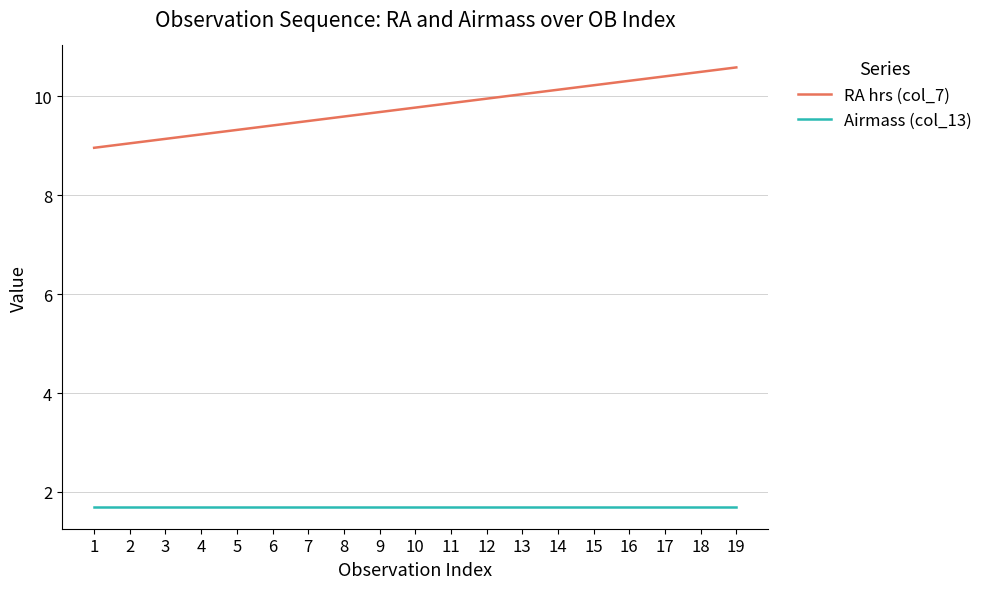

Where does the RA hrs (col_7) series first go above 9?

2